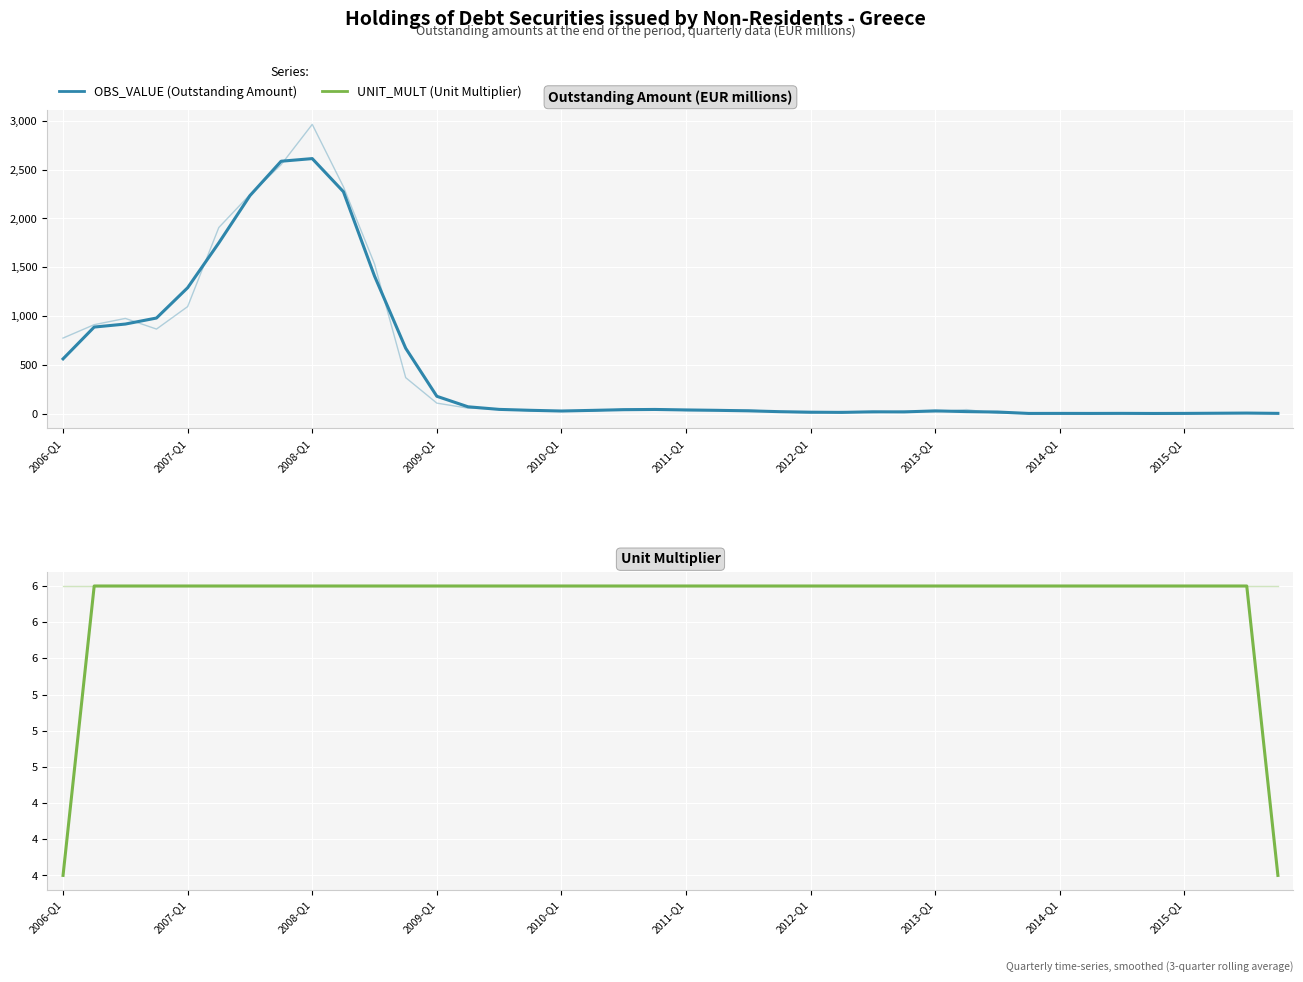

What is the sum of all UNIT_MULT (raw) values?

240.0